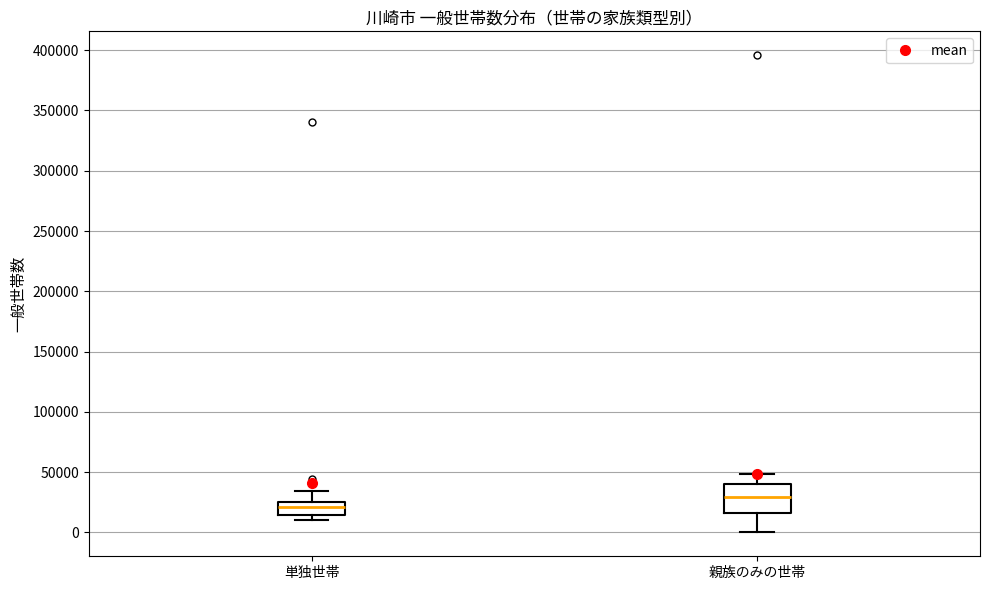

Which box's median line is the lowest?

単独世帯